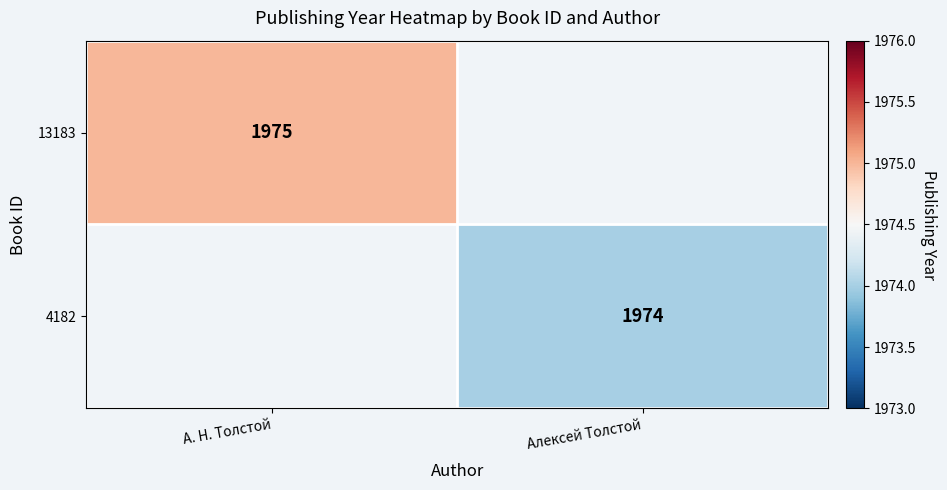

The 13183 series shows 2653 at А. Н. Толстой. True or false?

False